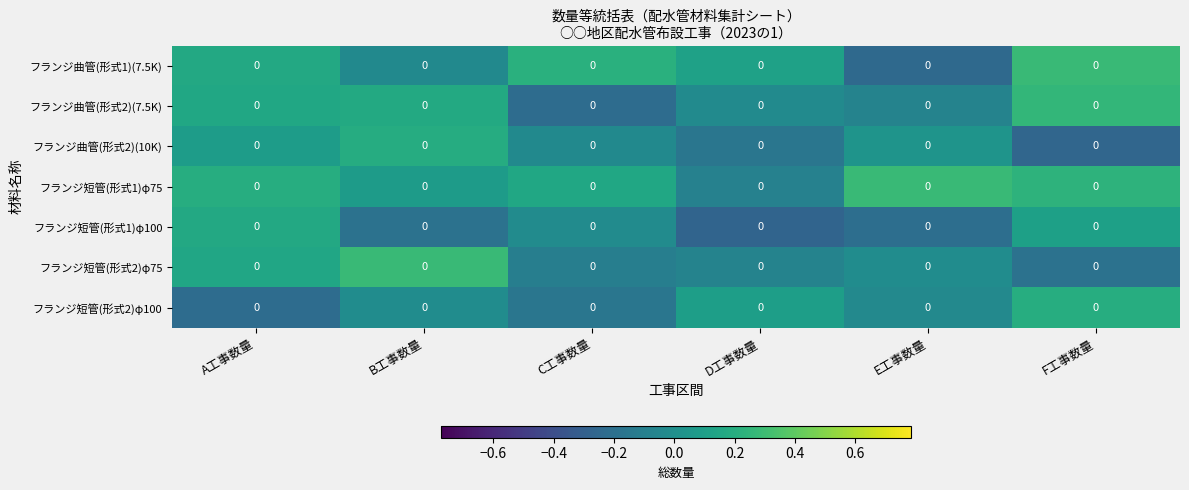

Which label corresponds to the largest value in the chart?

F工事数量